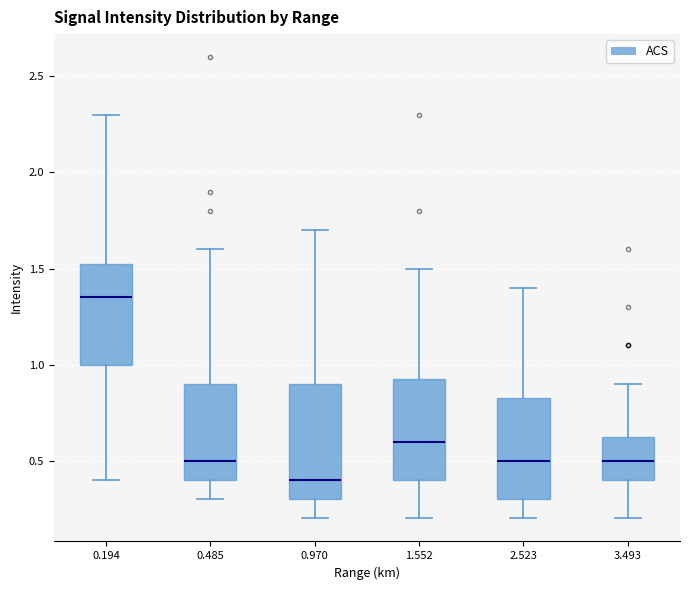

Which box has the highest median line?

0.194